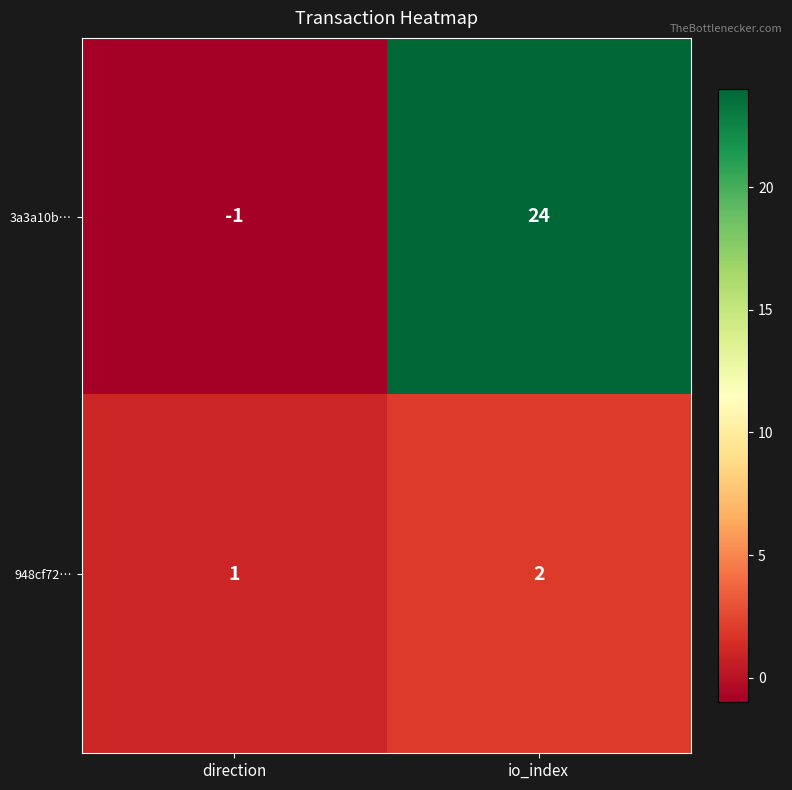

At io_index, list the series in order from largest to smallest.

3a3a10b…, 948cf72…